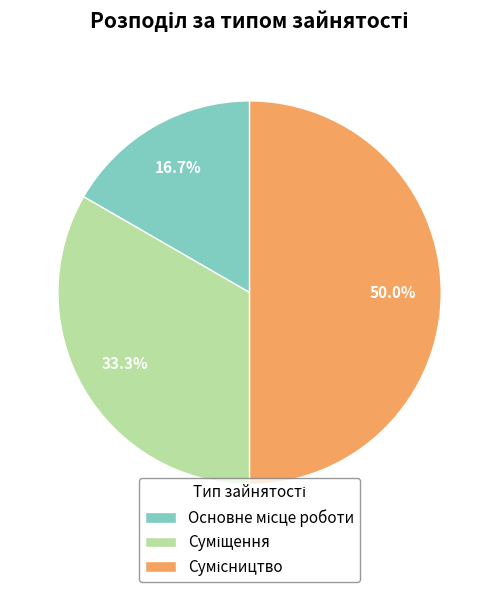

How many slices are in this pie chart?

3